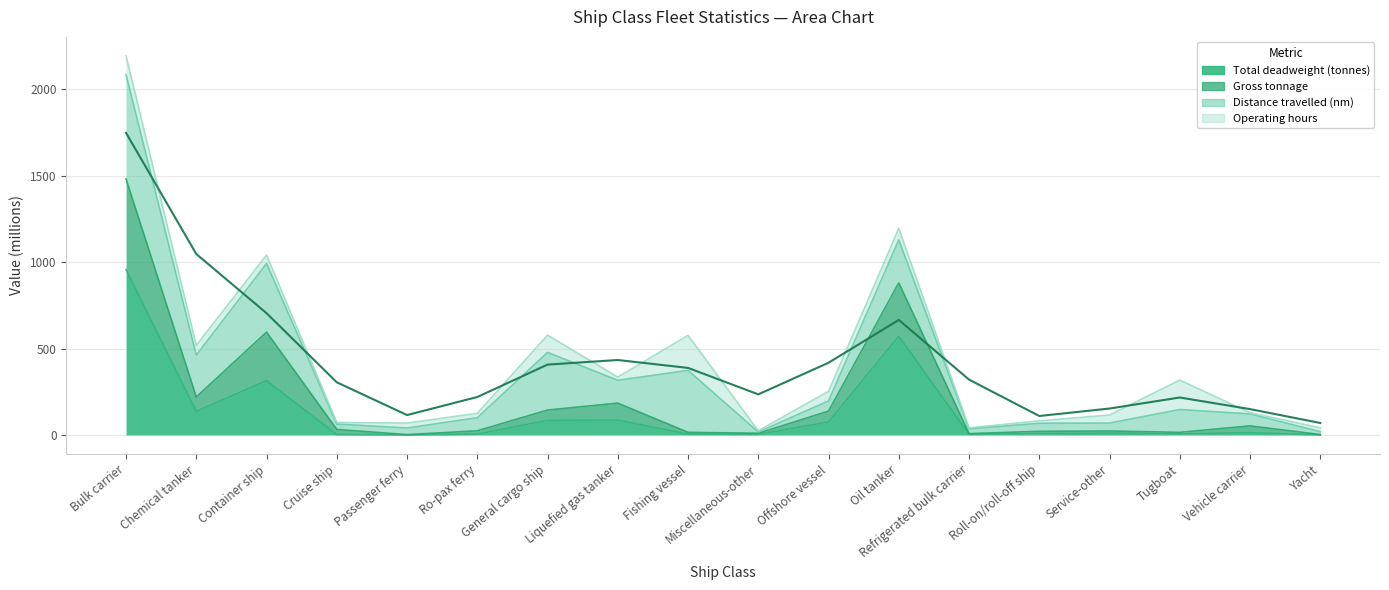

At which label does Total deadweight (tonnes) first exceed 10?

Bulk carrier